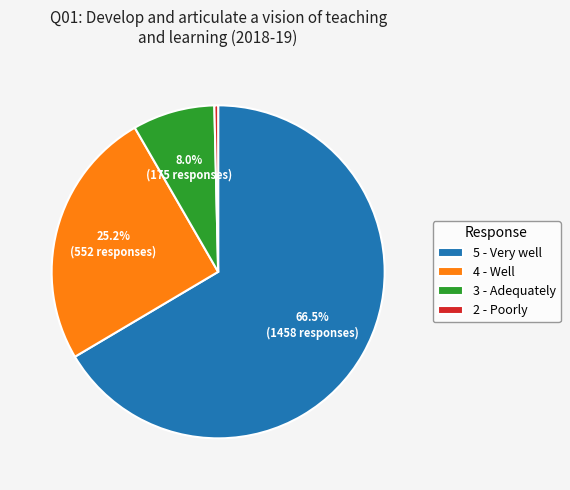

Rank the categories by value from lowest to highest.

2 - Poorly, 3 - Adequately, 4 - Well, 5 - Very well